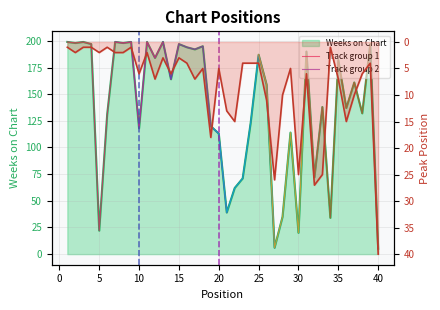

Where is the first local maximum for Weeks on Chart?

3